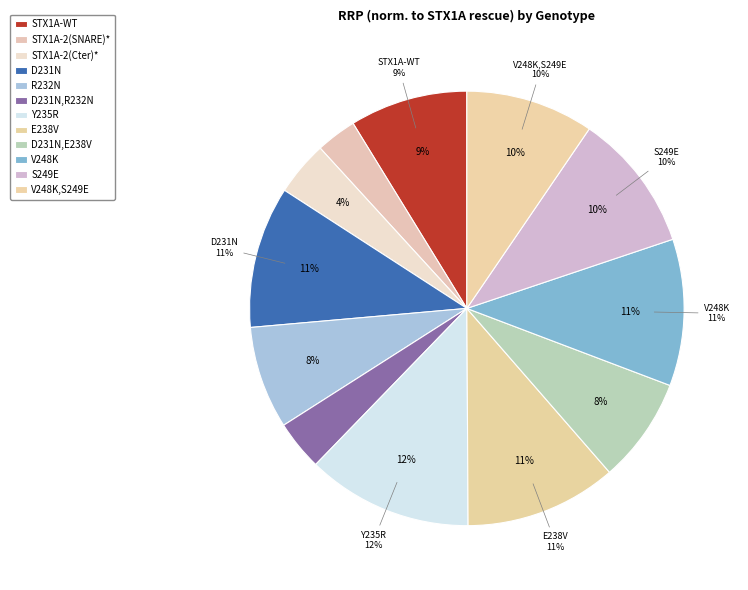

Is the sum of S249E and STX1A-WT greater than half?

No